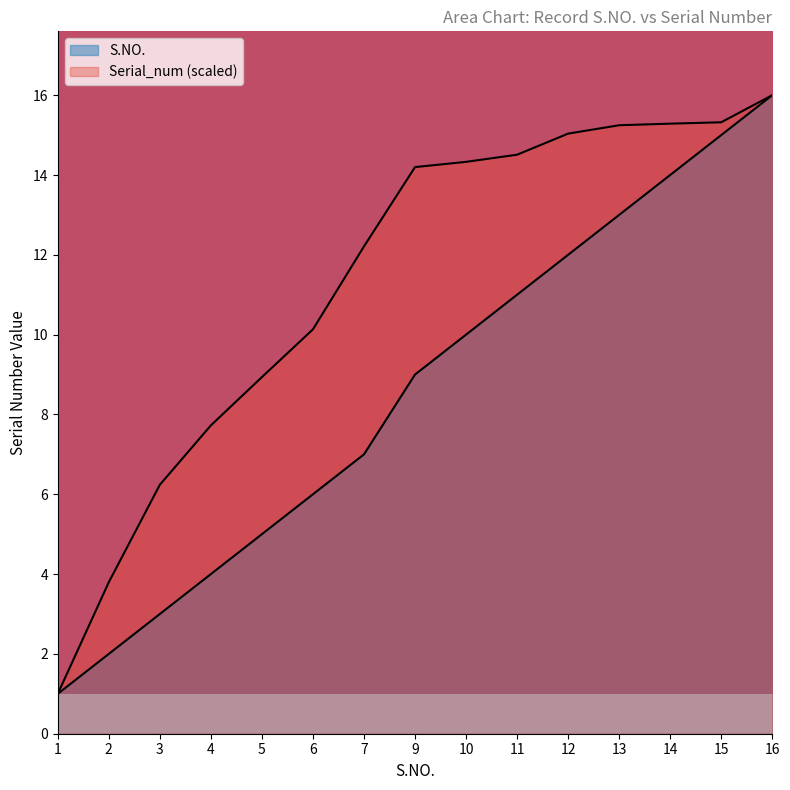

Rank the series by their average value, from lowest to highest.

S.NO., Serial_num